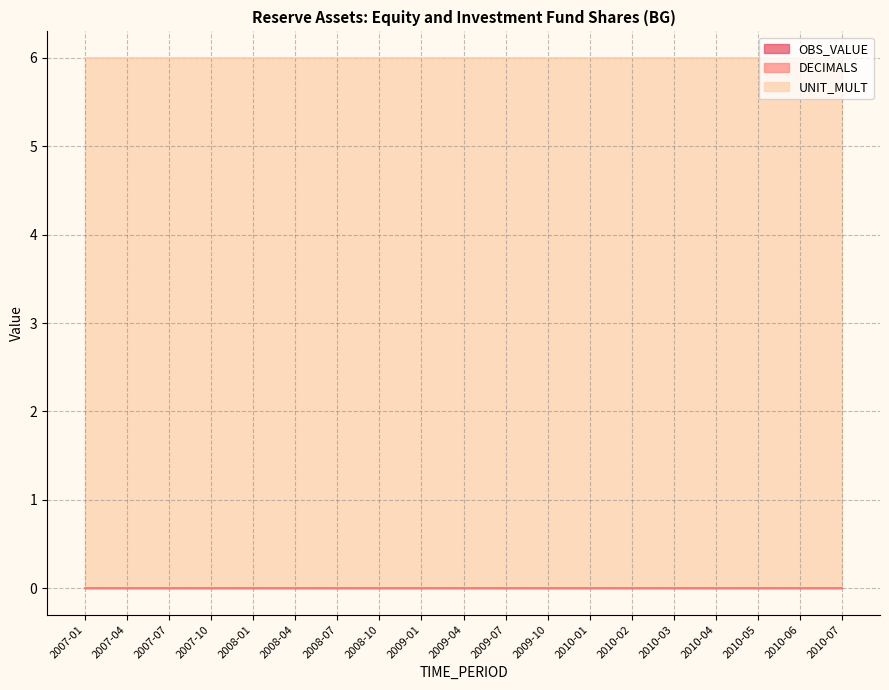

True or false: DECIMALS and UNIT_MULT intersect in this chart.

False